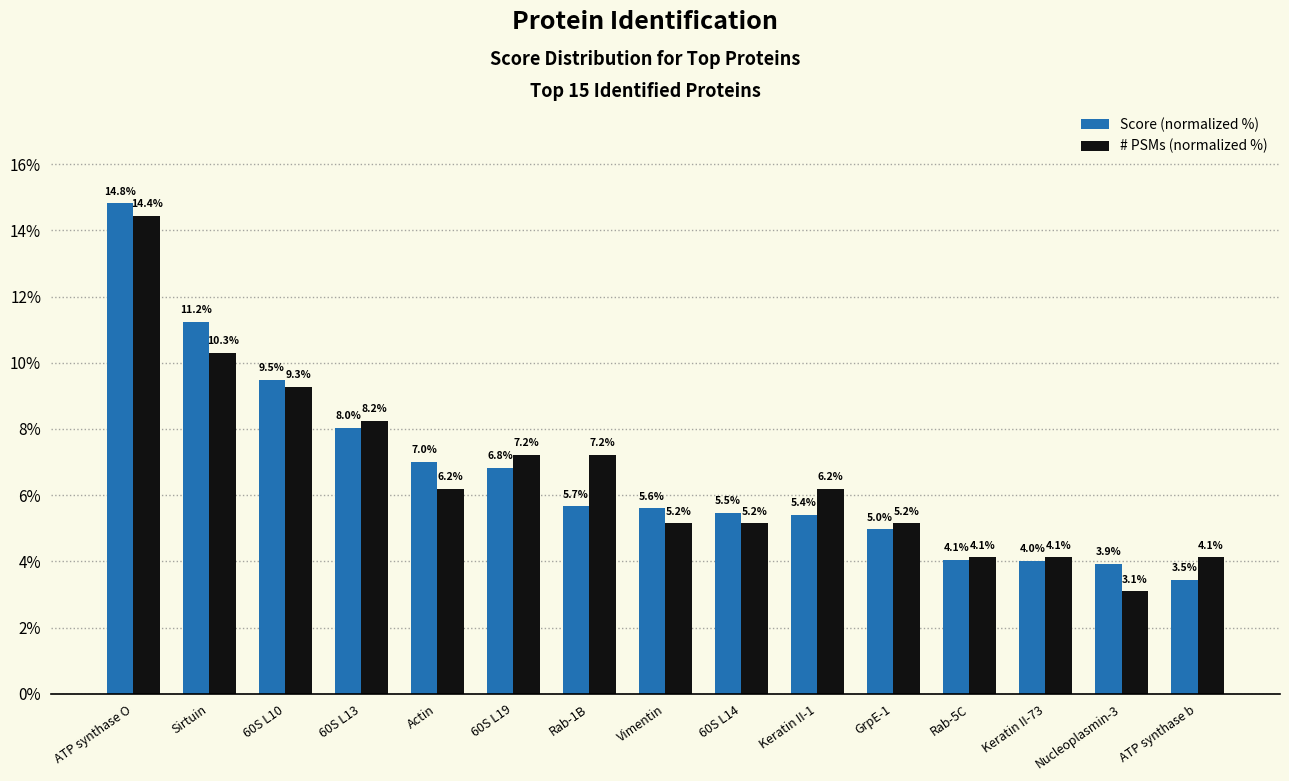

Reading right to left, transcribe all the data shown in this chart.

Score (normalized %): ATP synthase b=3.5	Nucleoplasmin-3=3.9	Keratin II-73=4.0	Rab-5C=4.1	GrpE-1=5.0	Keratin II-1=5.4	60S L14=5.5	Vimentin=5.6	Rab-1B=5.7	60S L19=6.8	Actin=7.0	60S L13=8.0	60S L10=9.5	Sirtuin=11.2	ATP synthase O=14.8
# PSMs (normalized %): ATP synthase b=4.1	Nucleoplasmin-3=3.1	Keratin II-73=4.1	Rab-5C=4.1	GrpE-1=5.2	Keratin II-1=6.2	60S L14=5.2	Vimentin=5.2	Rab-1B=7.2	60S L19=7.2	Actin=6.2	60S L13=8.2	60S L10=9.3	Sirtuin=10.3	ATP synthase O=14.4